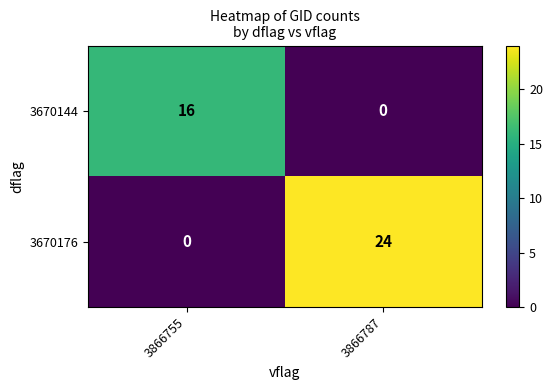

Reading left to right, extract all data points from this chart.

3670144: 16	0
3670176: 0	24